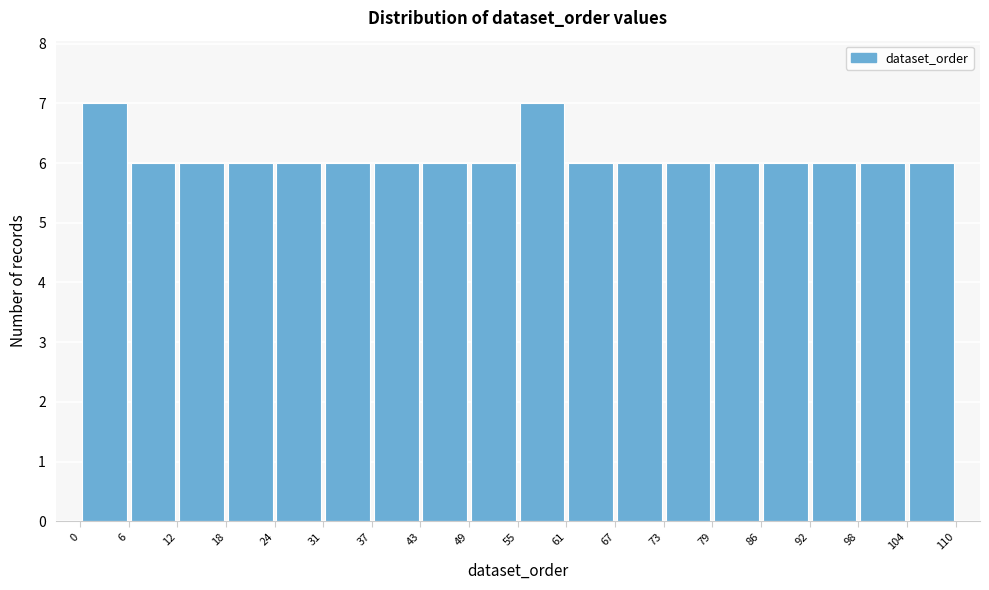

Reading left to right, list every bar in this chart as the range it spans on the x-axis followed by its height. The values are not printed on the chart, so give them approximately, as read against the axis.

0 to 6: 7
6 to 12: 6
12 to 18: 6
18 to 24: 6
24 to 31: 6
31 to 37: 6
37 to 43: 6
43 to 49: 6
49 to 55: 6
55 to 61: 7
61 to 67: 6
67 to 73: 6
73 to 79: 6
79 to 86: 6
86 to 92: 6
92 to 98: 6
98 to 104: 6
104 to 110: 6